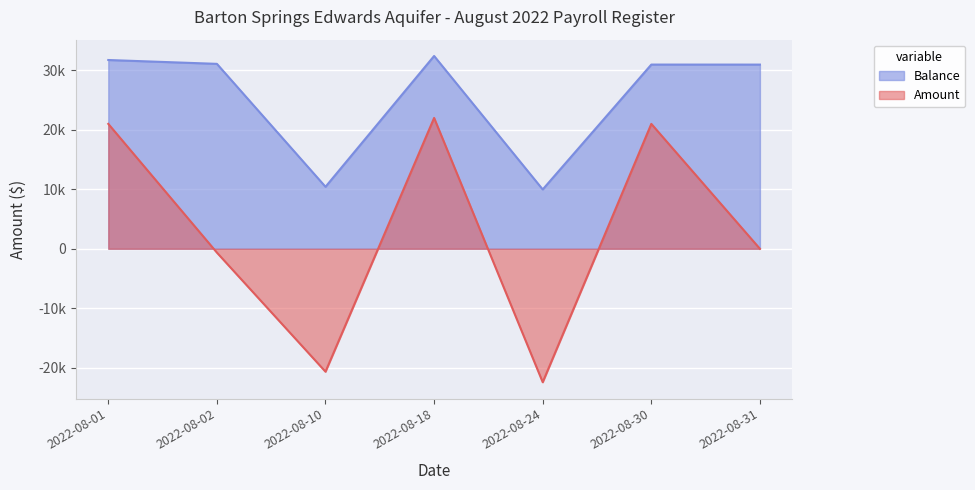

What is the difference between the maximum and minimum values in the Amount series?

44445.2